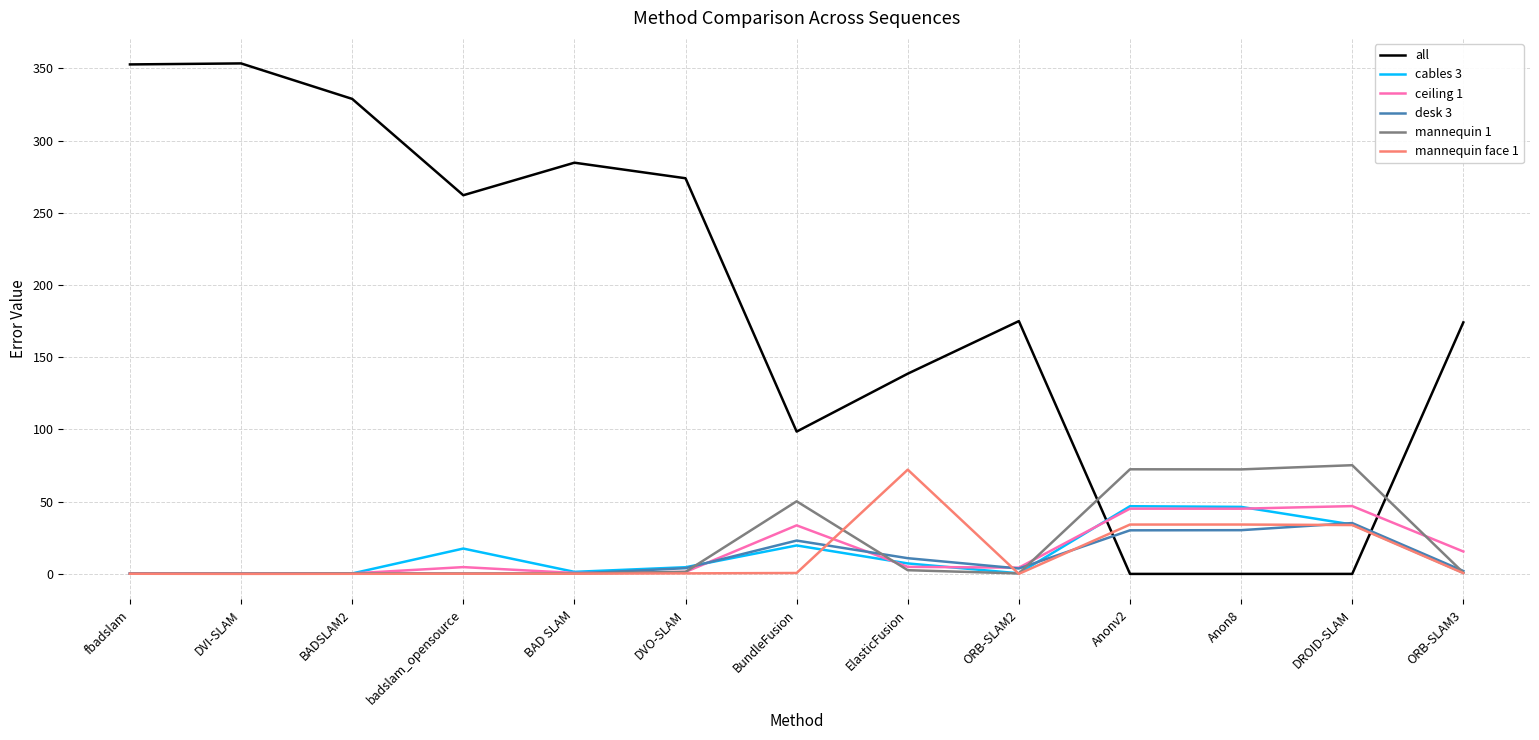

After their last crossing, which series has the higher values: all or mannequin face 1?

all